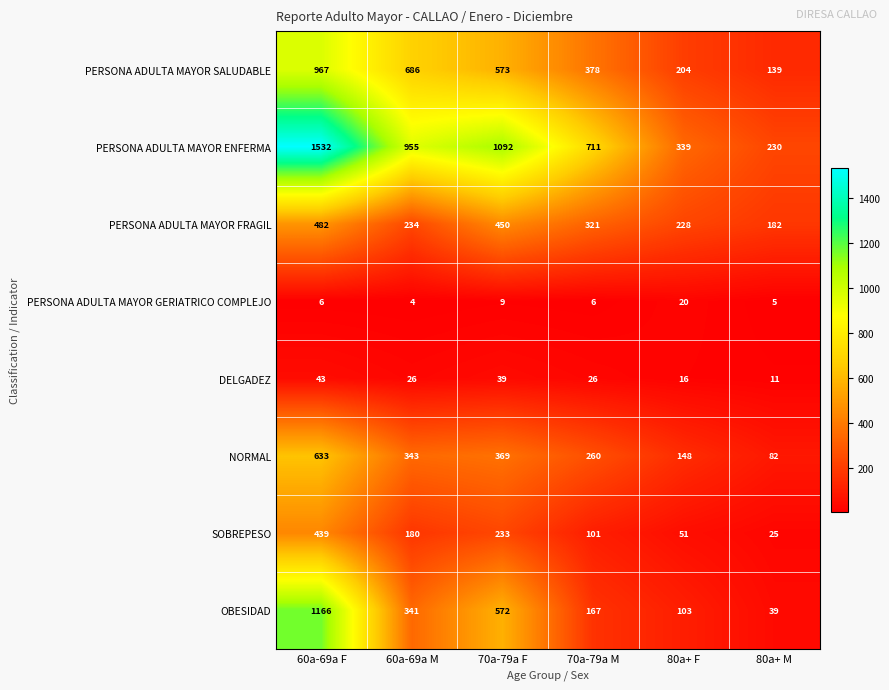

At how many categories does at least one series exceed 1131?

1